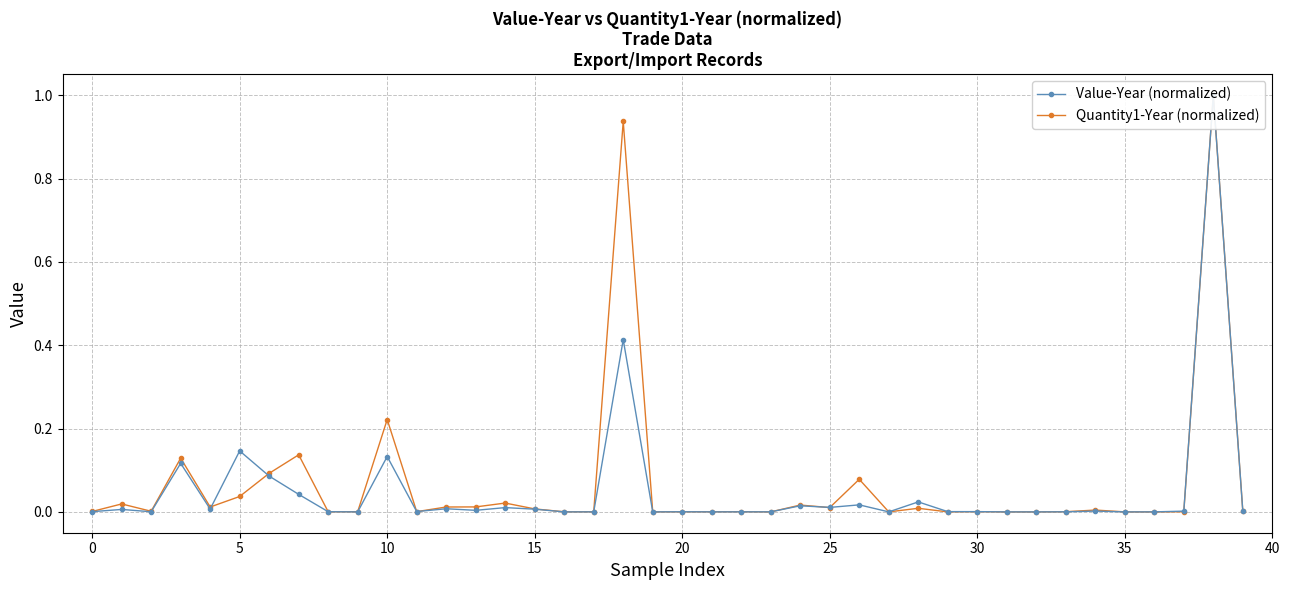

Is this an area chart (filled region under the line)?

No